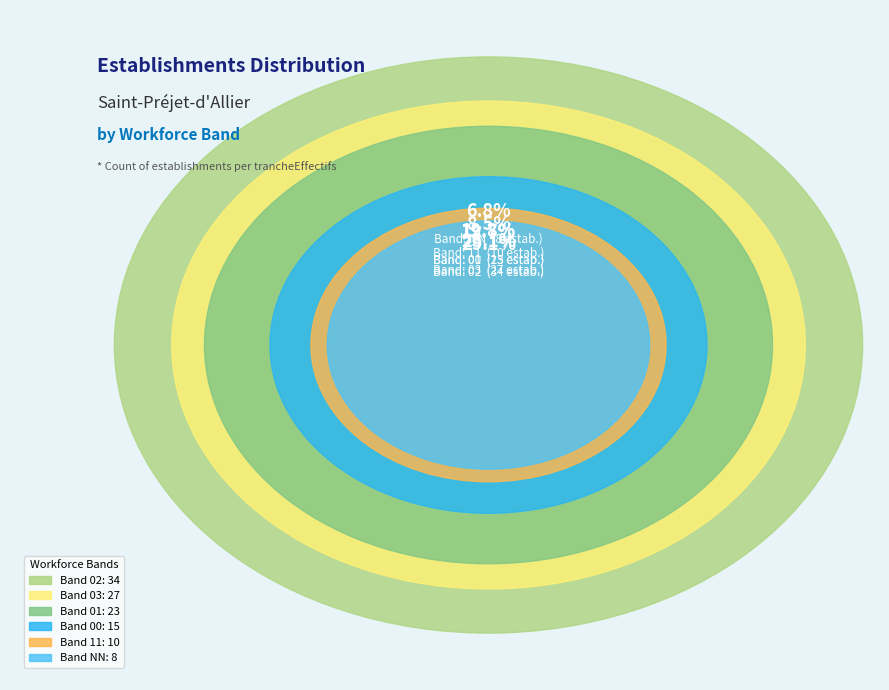

Which slice is the smallest?

NN